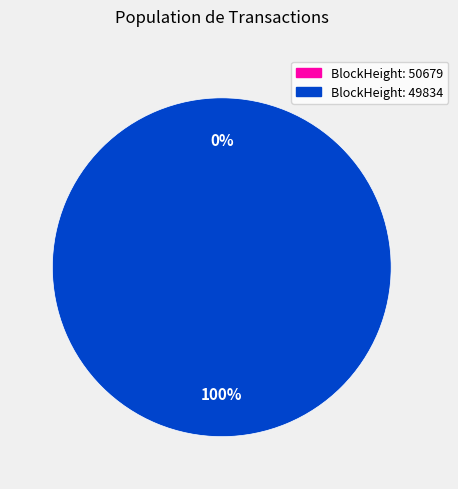

Is the sum of 49834 and 50679 greater than half?

Yes